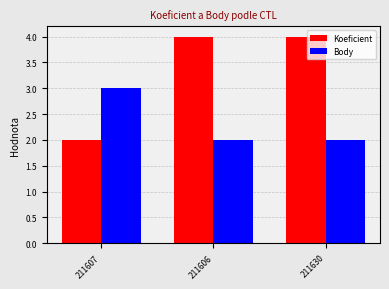

Reading right to left, transcribe all the data shown in this chart.

Koeficient: 211630=4	211606=4	211607=2
Body: 211630=2	211606=2	211607=3